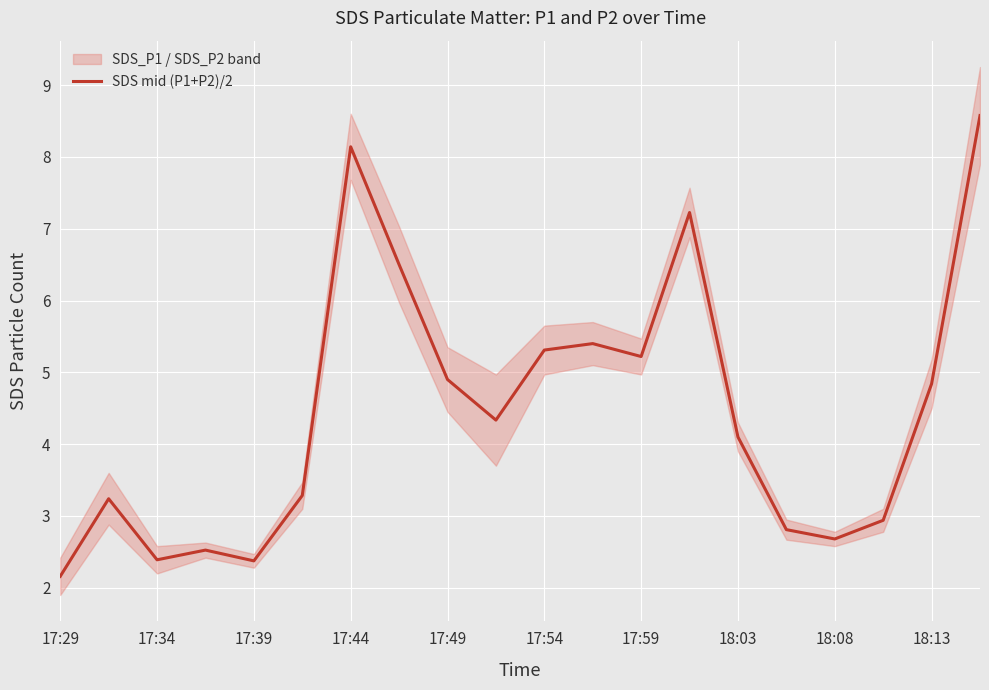

Where does the SDS mid (P1+P2)/2 series first go above 4?

17:44